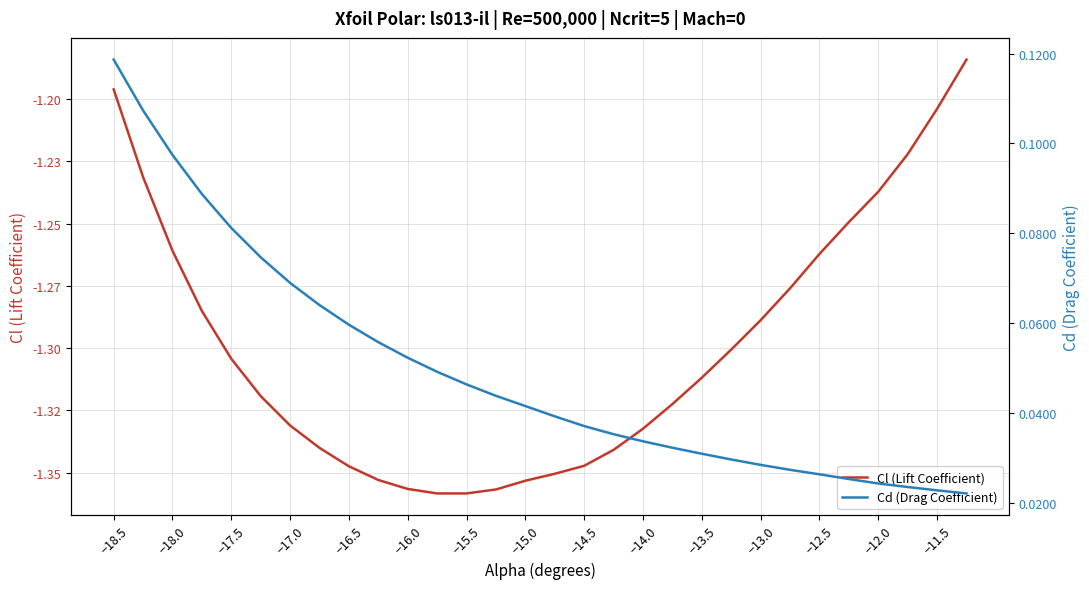

List the series in order of their peak value, lowest first.

Cl (Lift Coefficient), Cd (Drag Coefficient)